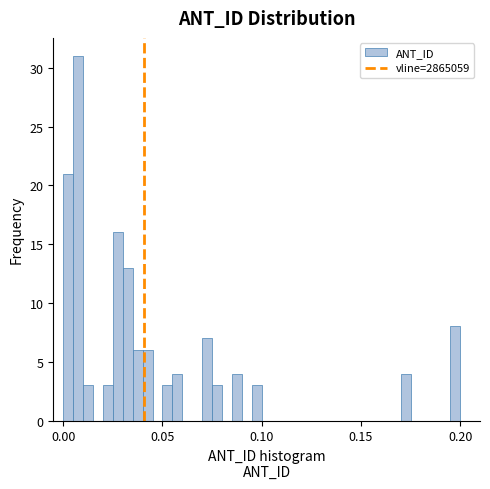

Around what value on the x-axis is the tallest bar? Give the approximate position of its centre, as read against the axis.

0.010